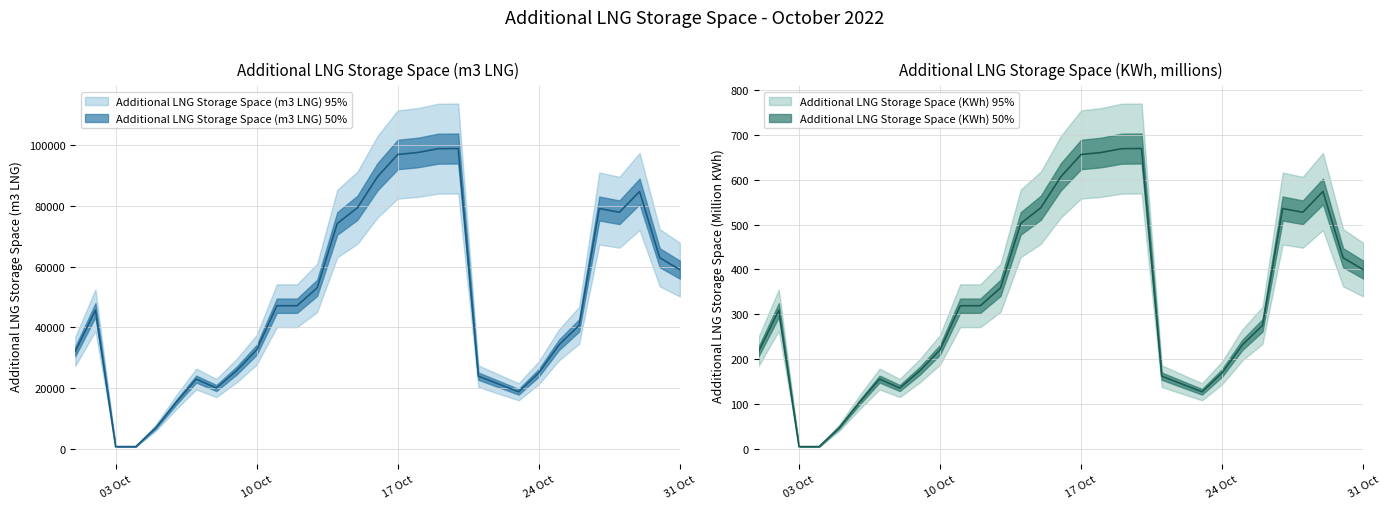

What is the sum of all Additional LNG Storage Space (m3 LNG) values?

1512855.8